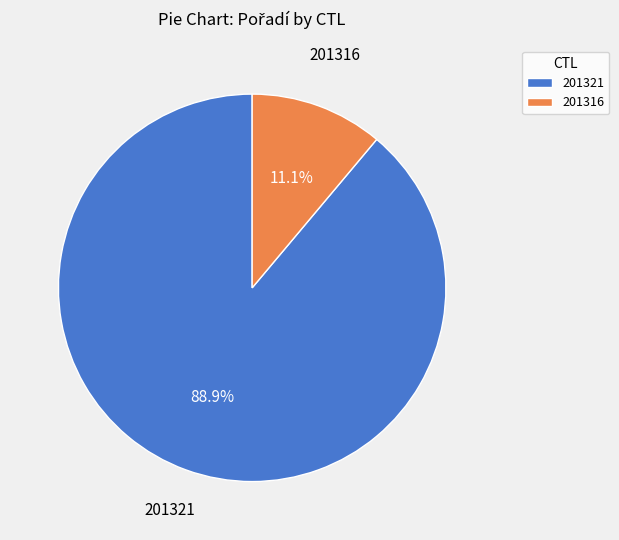

What is the largest slice in the pie chart?

201321